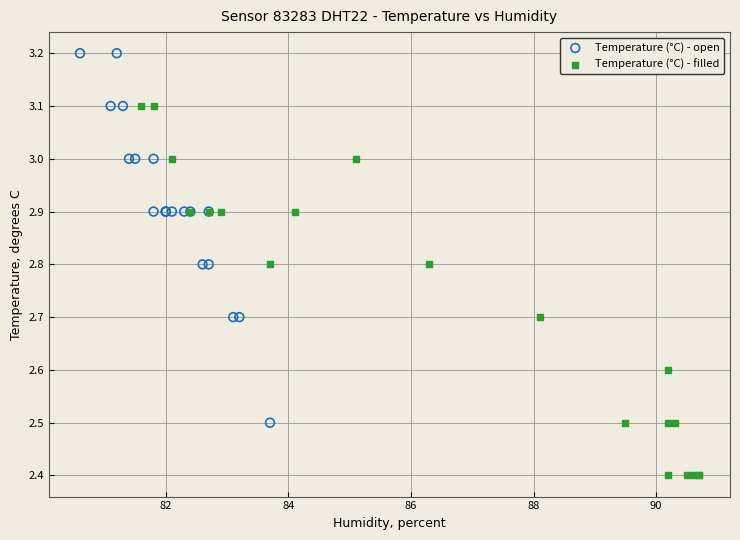

Which series contains the highest Y value?

Temperature (°C) - open